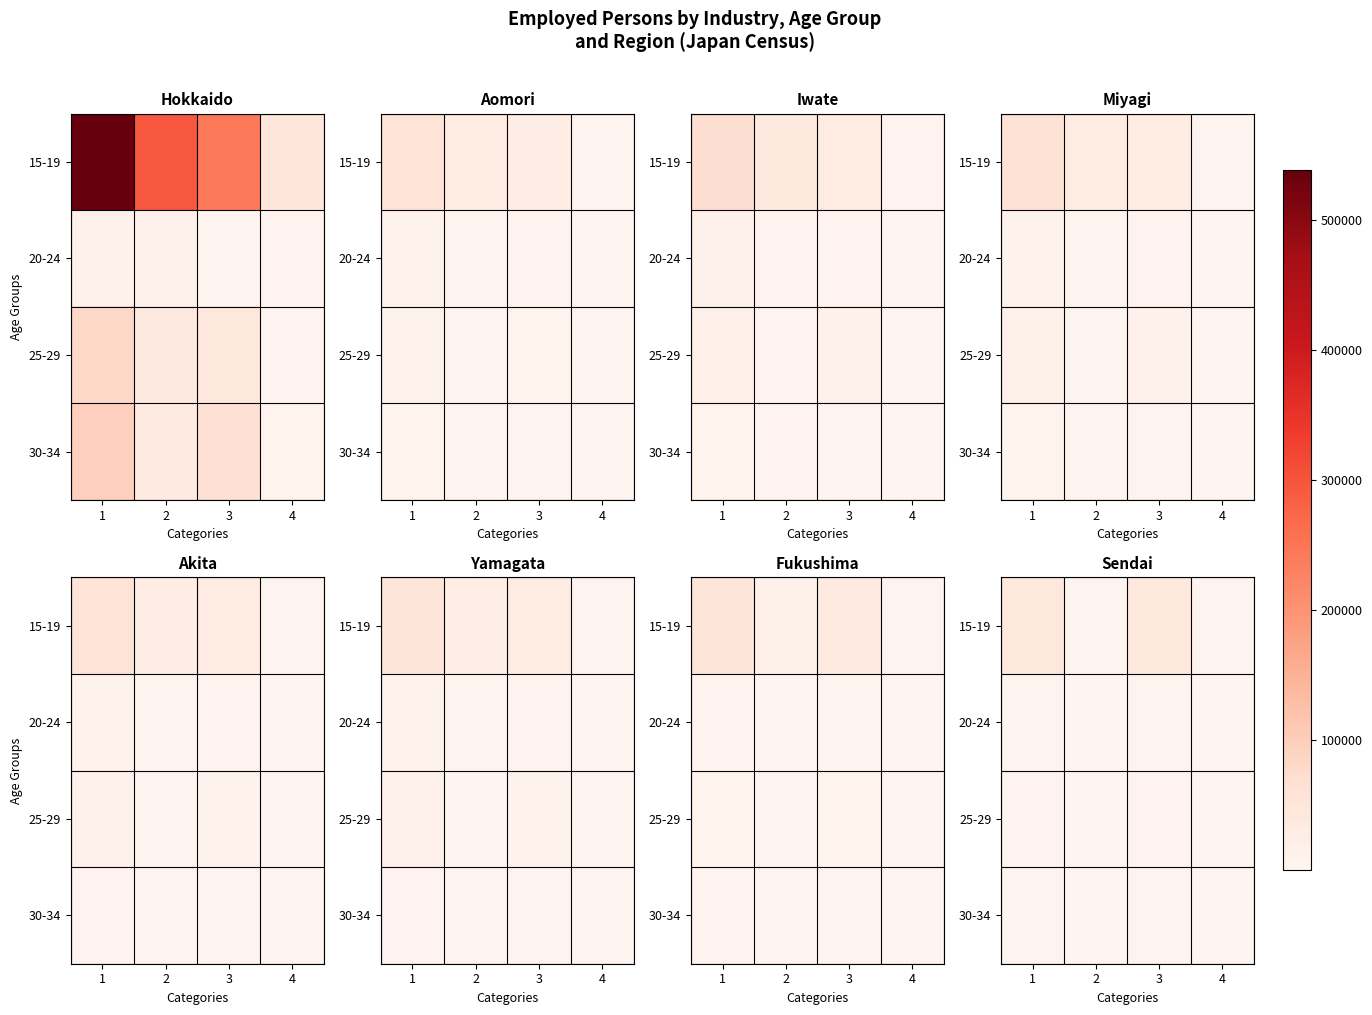

The 20-24 series shows 1161 at 3. True or false?

False